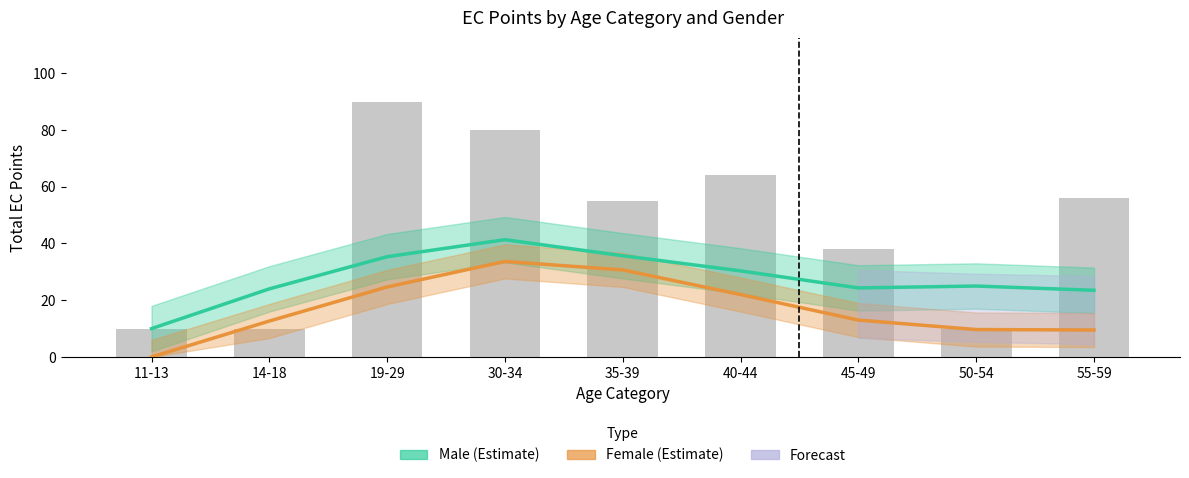

Count the number of categories in the chart.

9